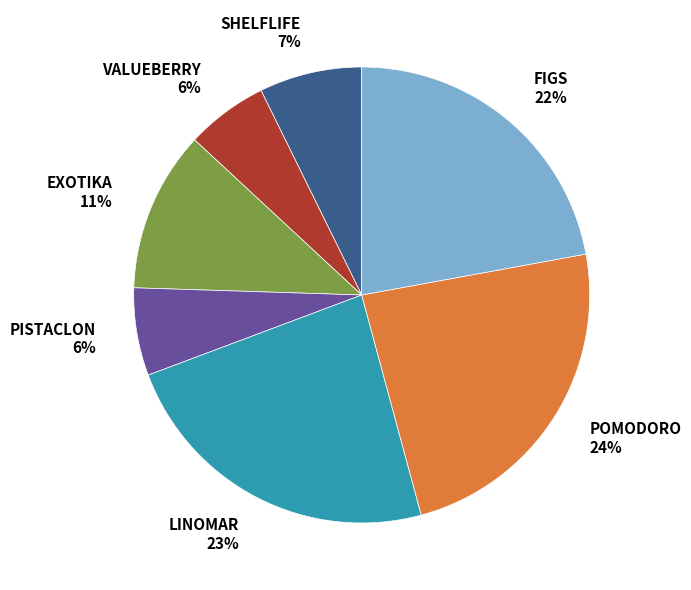

What percentage is the FIGS slice, to the nearest percent?

22%